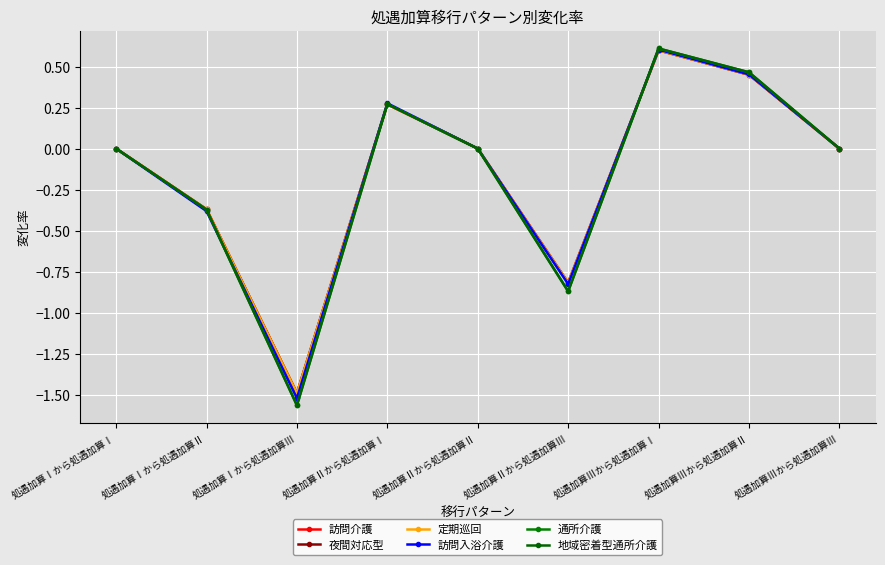

Does the chart have visible grid lines?

Yes